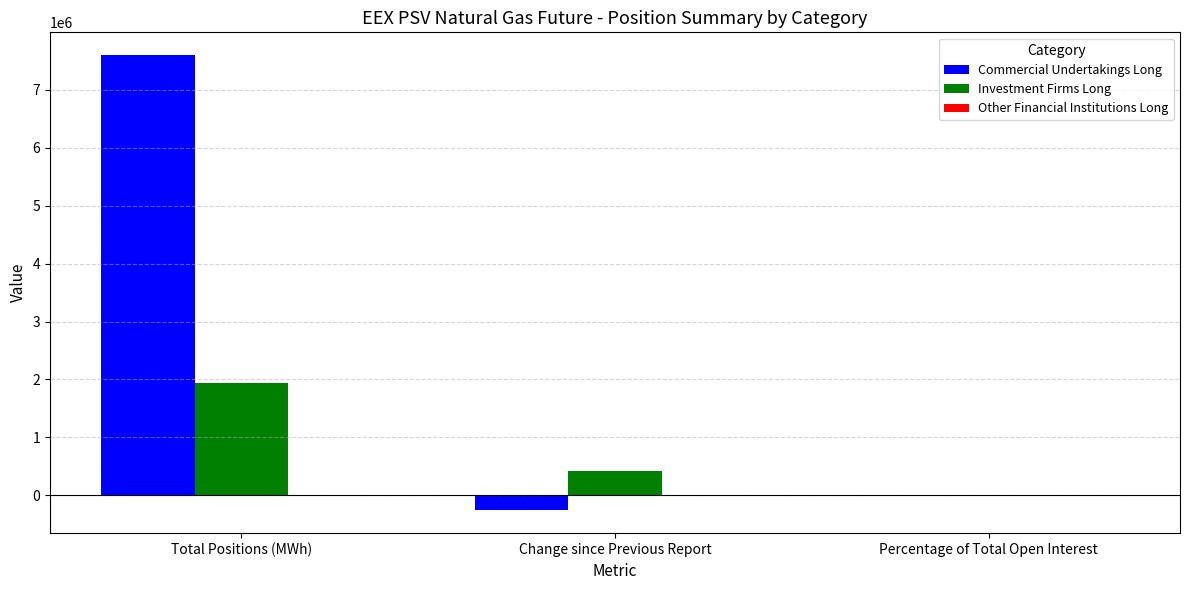

What is the greatest value displayed?

7596648.0